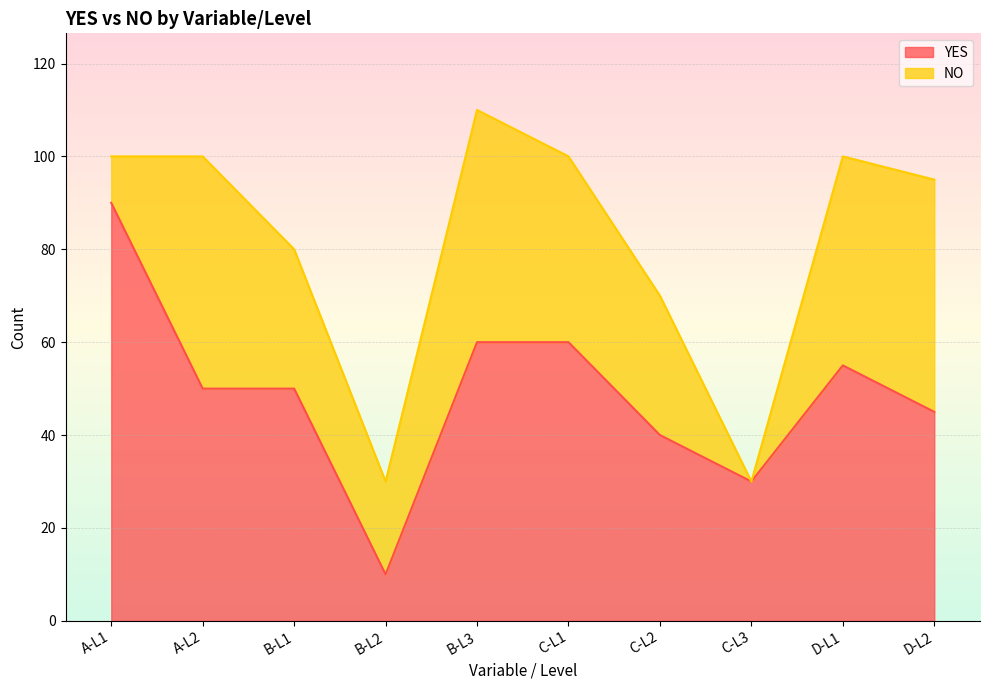

Is it true that the value at C-L2 is 13?

False